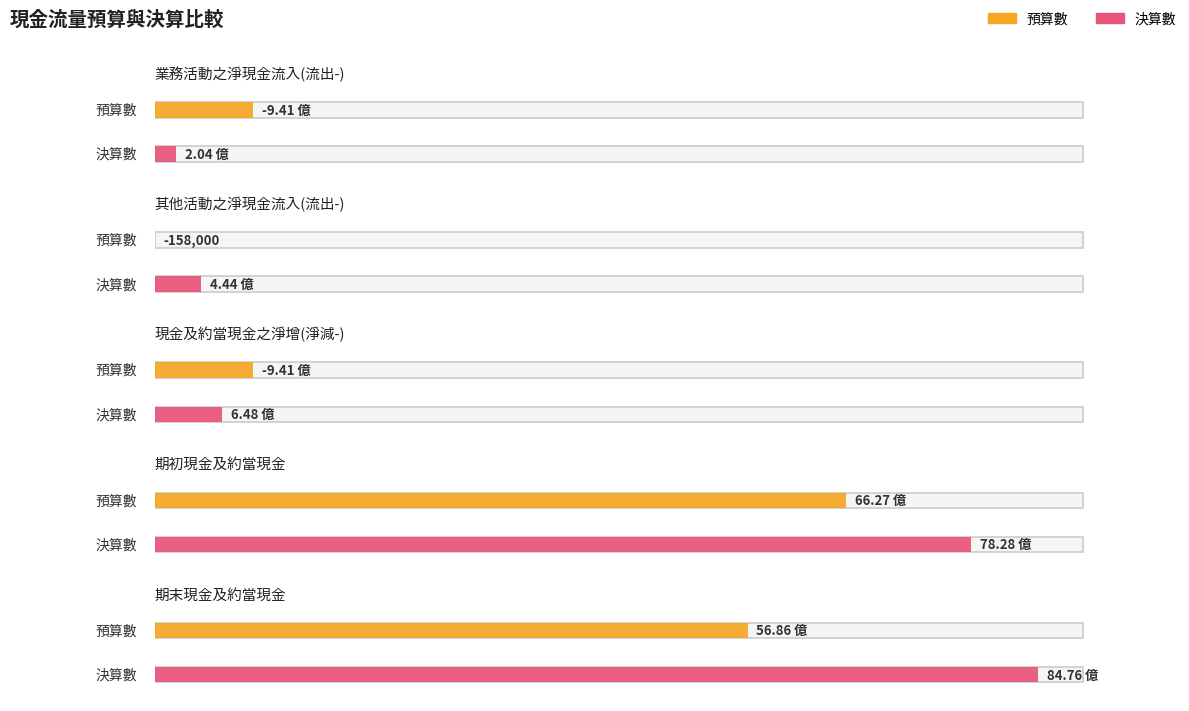

Which series changed the most between 現金及約當現金之淨增(淨減-) and 期末現金及約當現金?

決算數